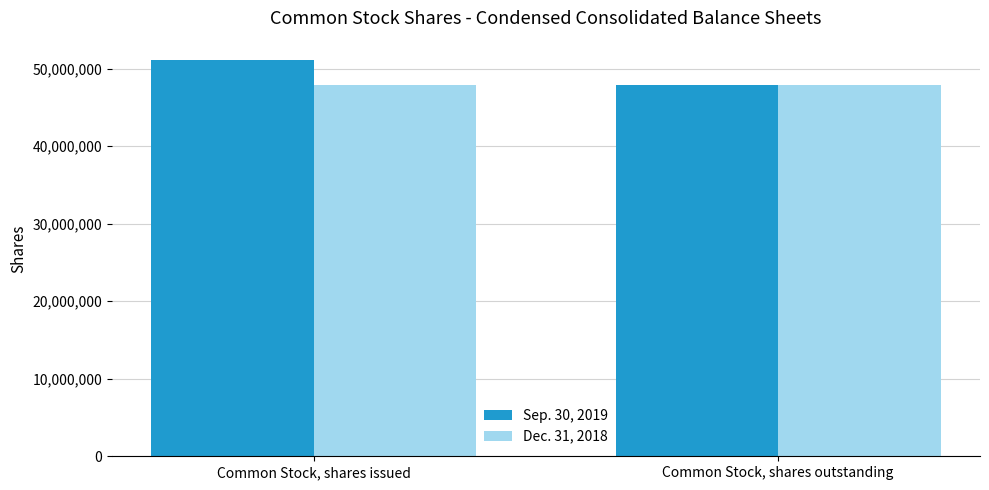

What are all the series names shown in the legend?

Sep. 30, 2019, Dec. 31, 2018